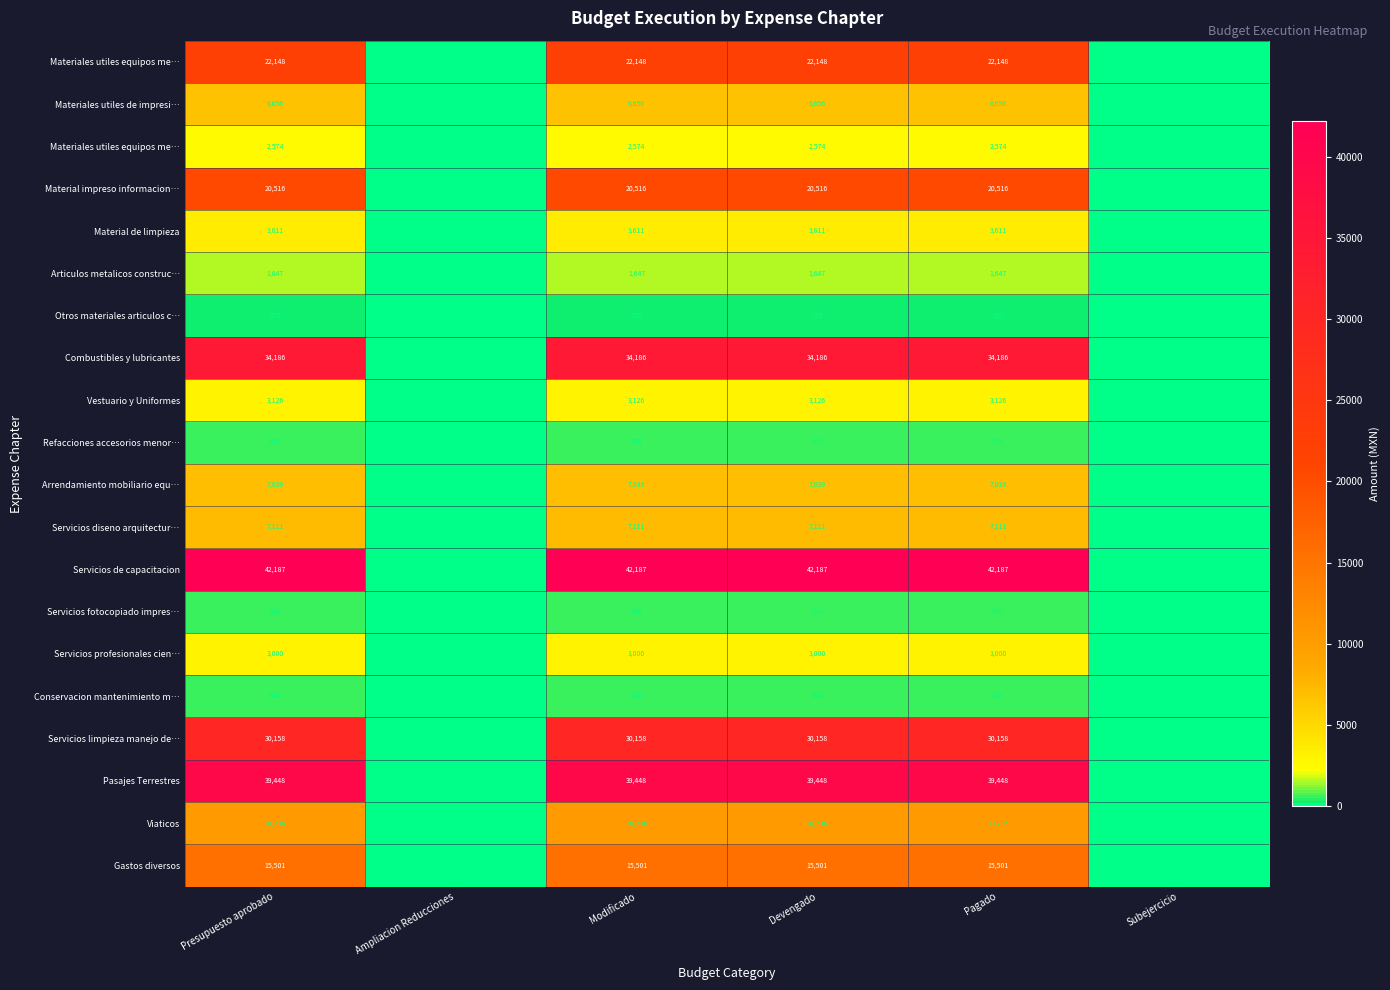

Count the number of data series in this chart.

20